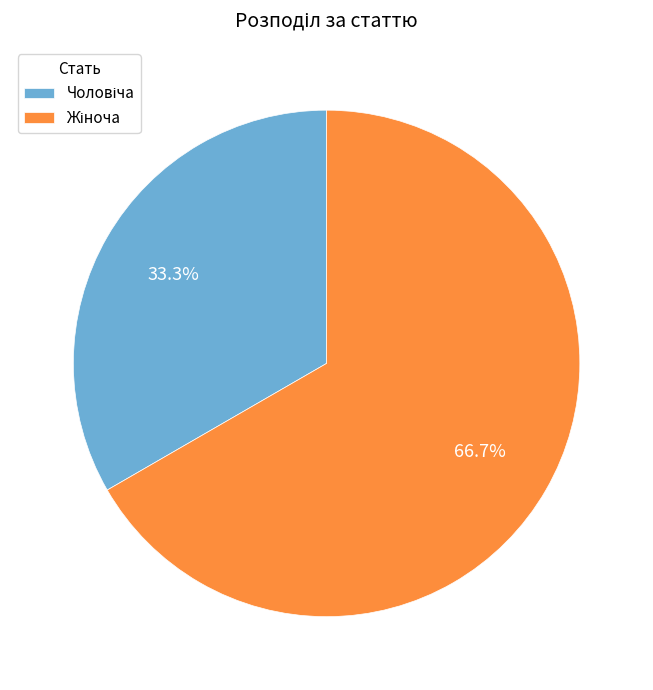

Does any single category account for the majority?

Yes